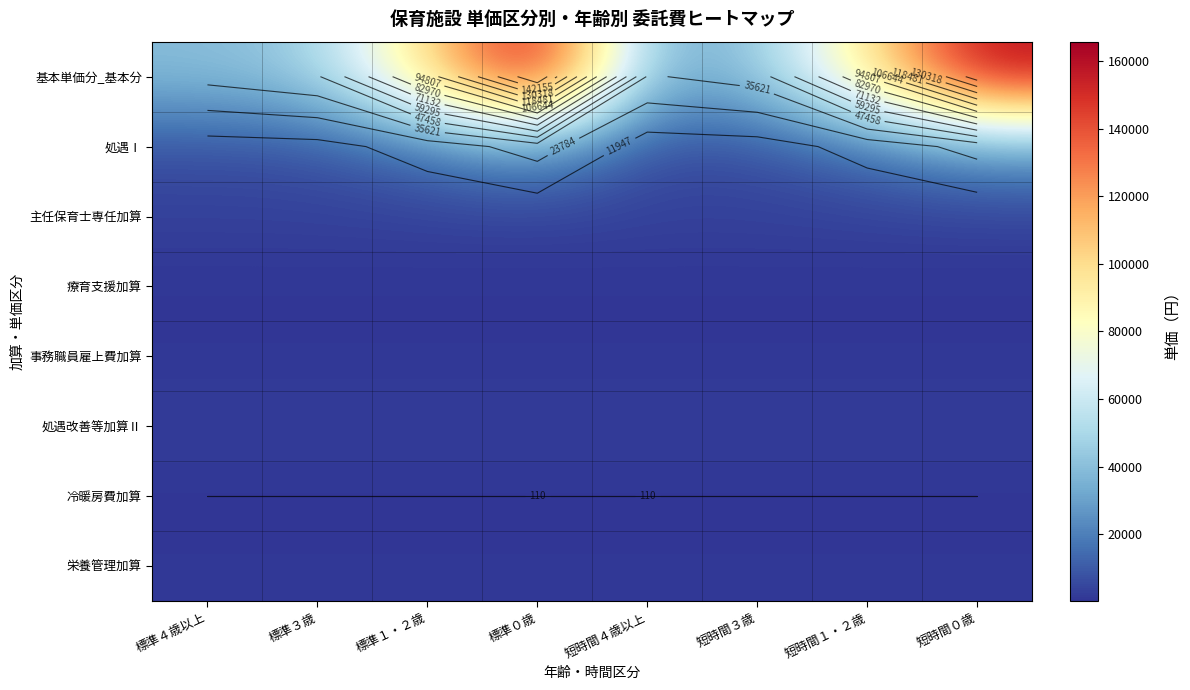

Which category has the highest value in the 療育支援加算 series?

標準４歳以上